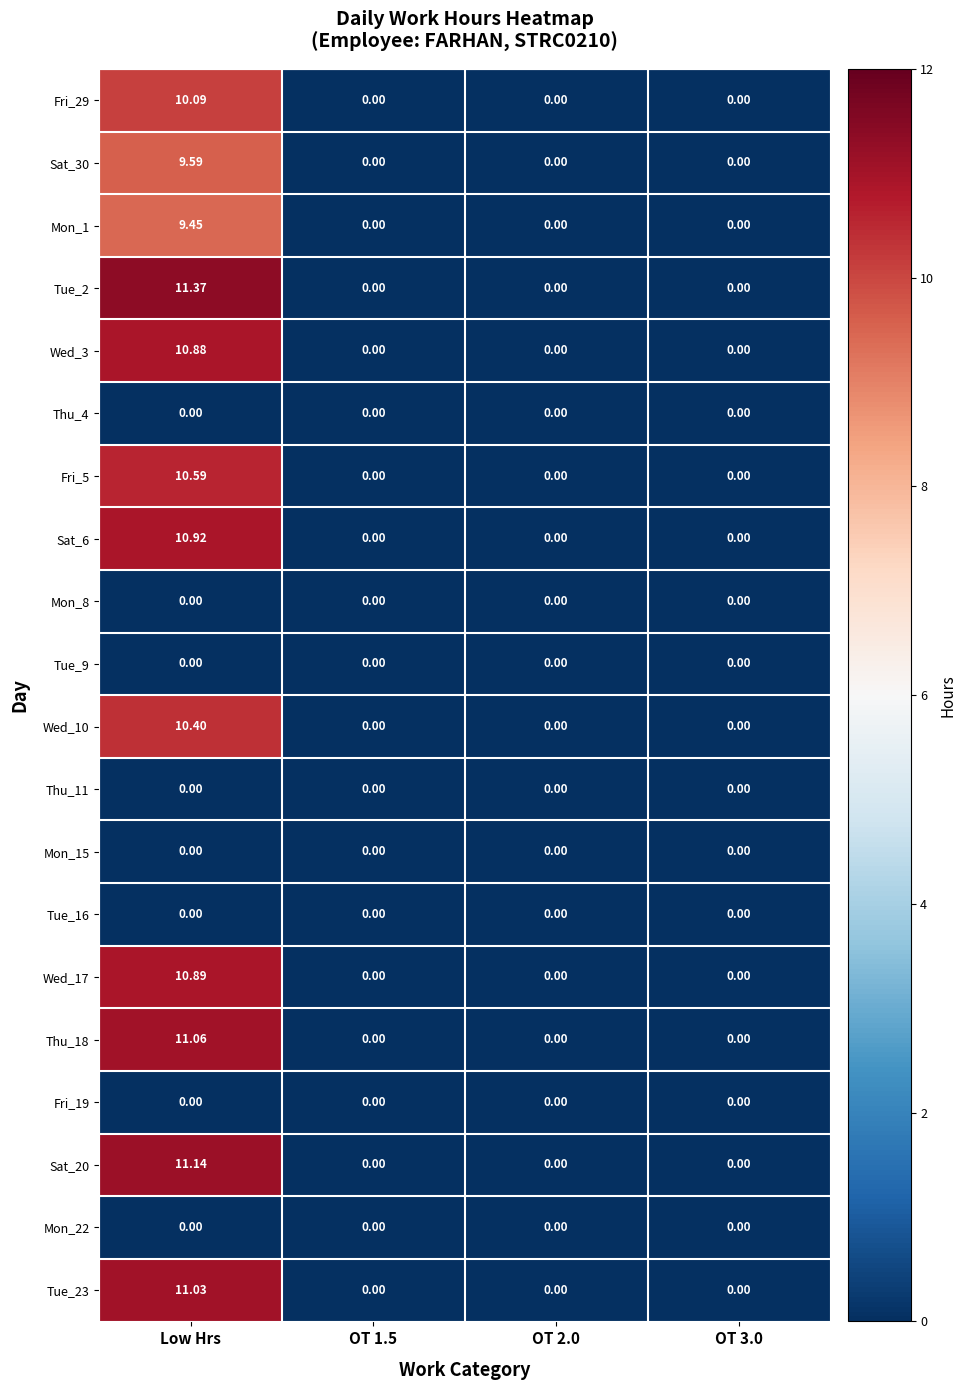

Which category has the highest value in the Wed_10 series?

Low Hrs